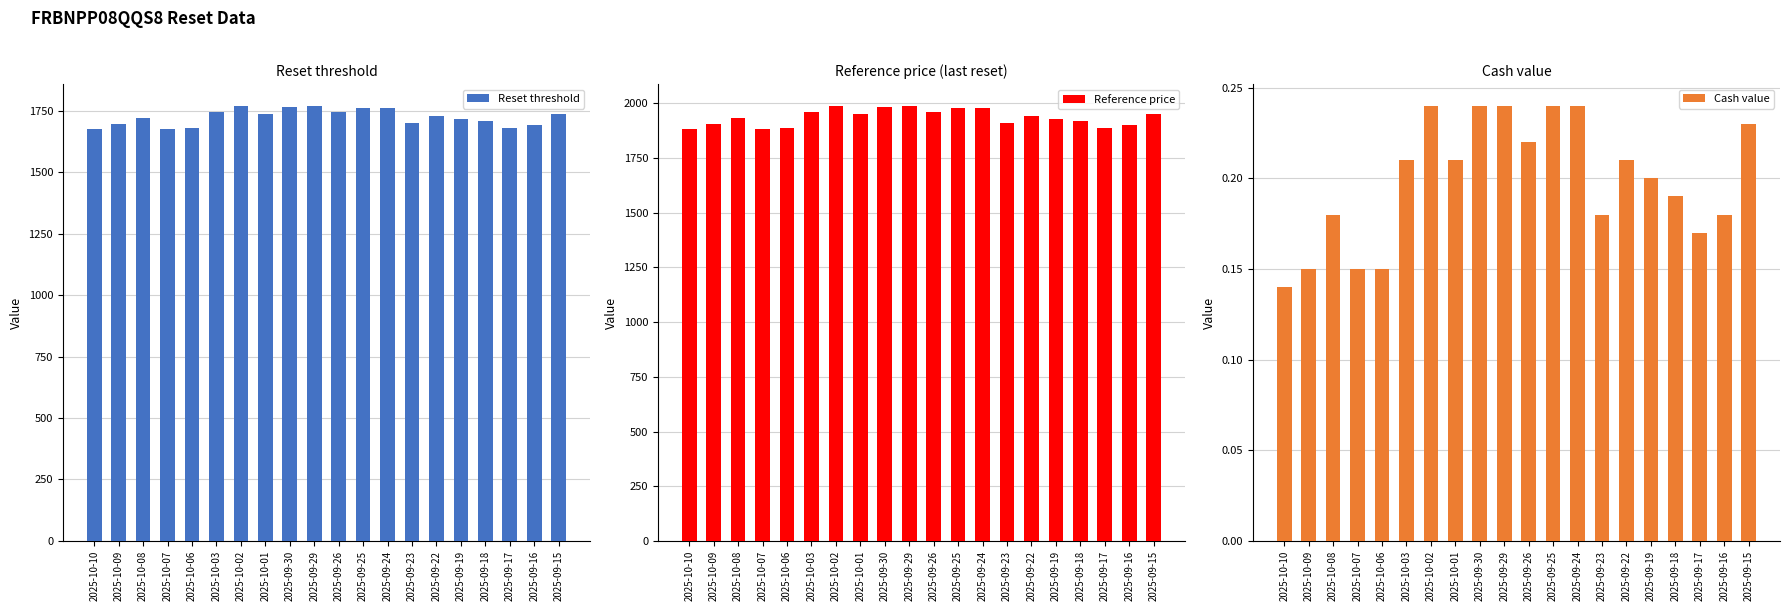

What is the total value across all series at 2025-09-22?

3666.8